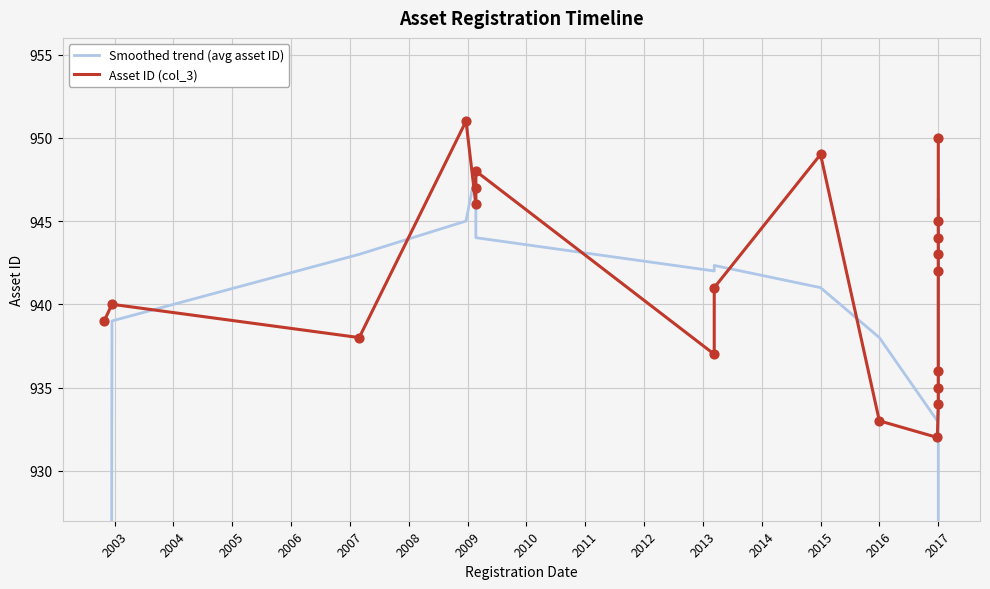

Which series contains the lowest Y value?

Smoothed trend (avg asset ID)